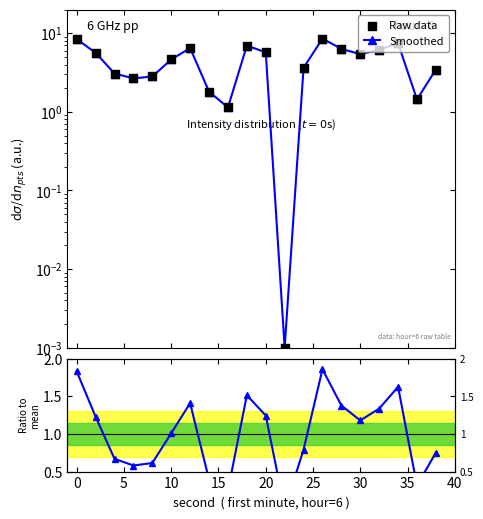

Which series contains the highest Y value?

Smoothed